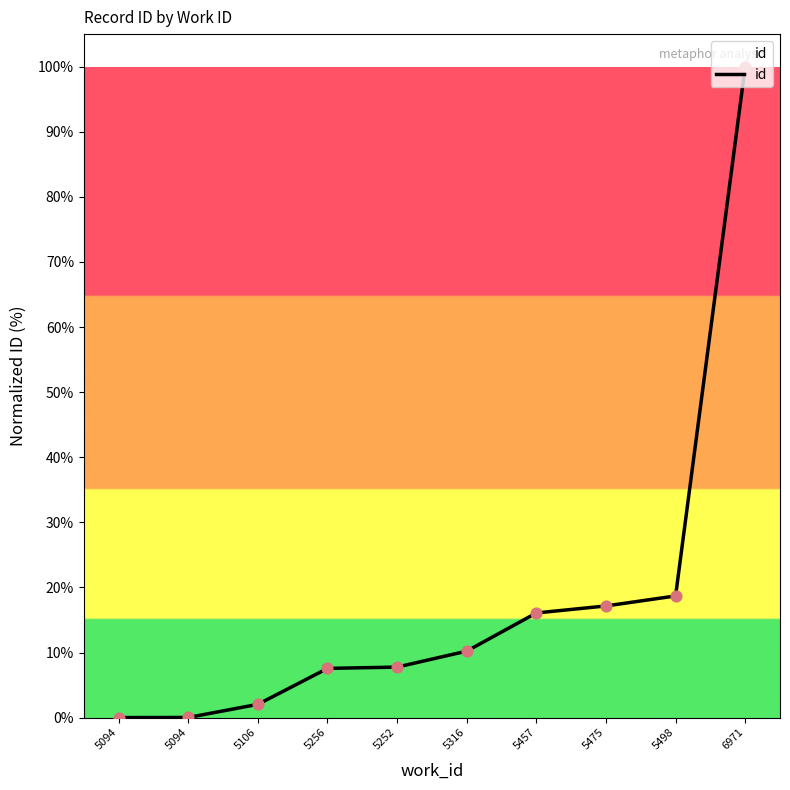

Which has a higher value, 5094 or 5457?

5457